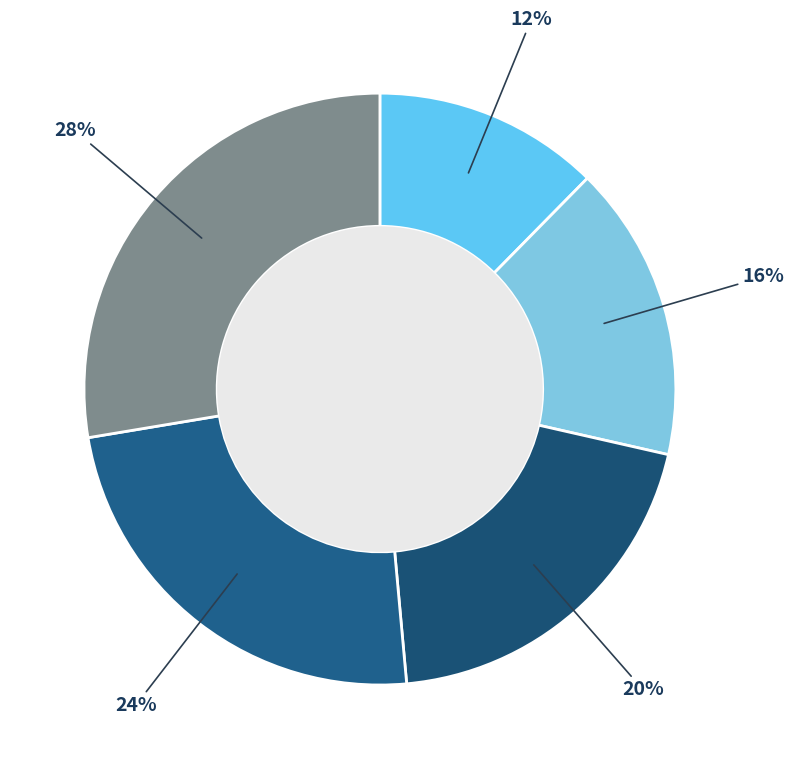

Count the number of slices in the pie.

5